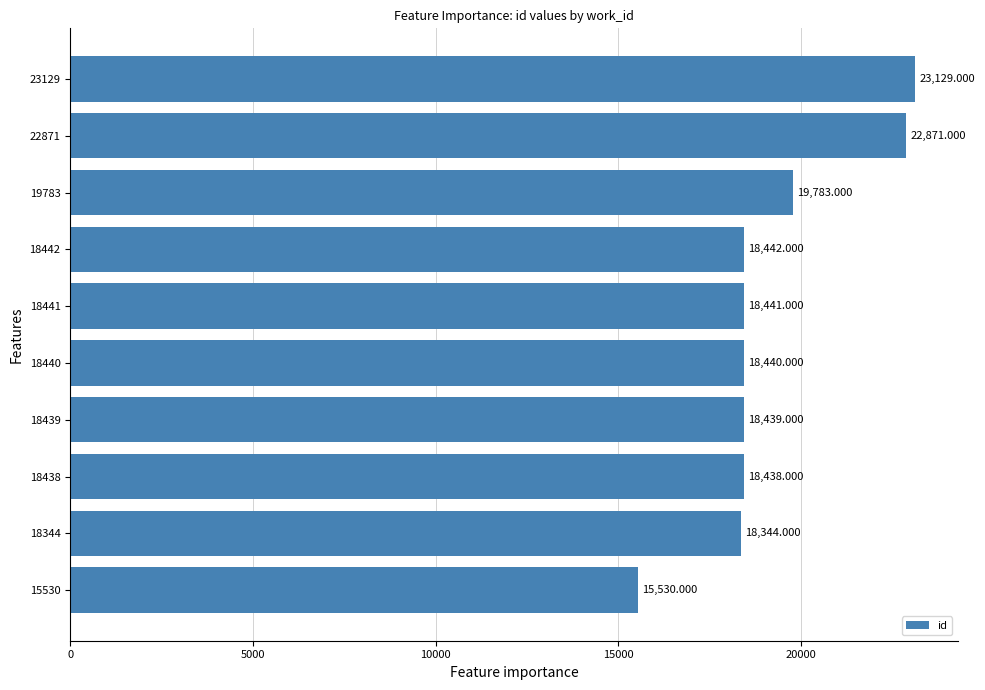

How many data points are less than 18441?

5